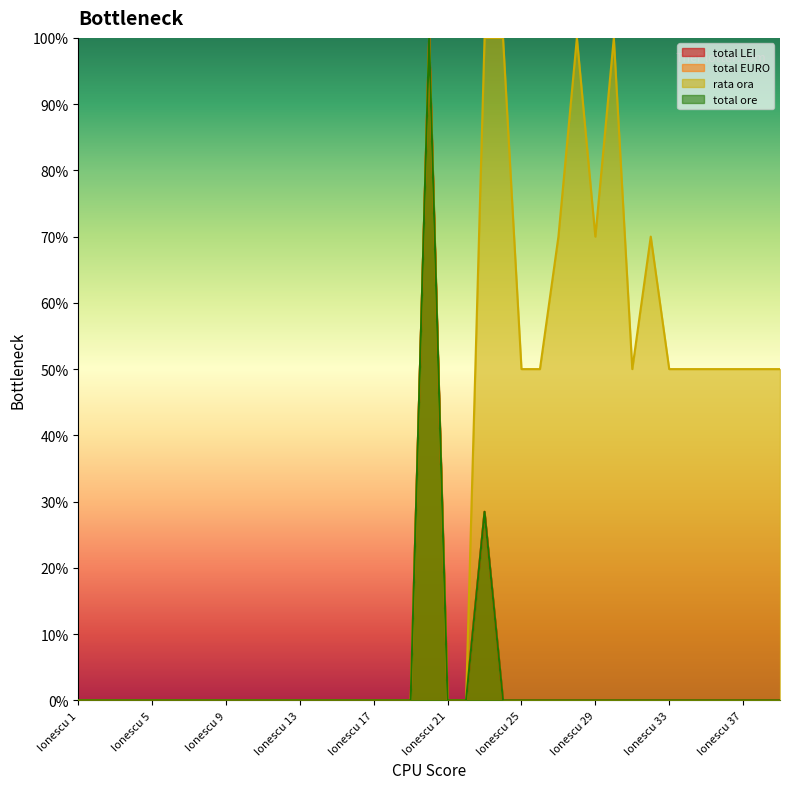

Reading left to right, what are all the values shown in this chart?

total LEI: Ionescu 1=0.0	Ionescu 2=0.0	Ionescu 3=0.0	Ionescu 4=0.0	Ionescu 5=0.0	Ionescu 6=0.0	Ionescu 7=0.0	Ionescu 8=0.0	Ionescu 9=0.0	Ionescu 10=0.0	Ionescu 11=0.0	Ionescu 12=0.0	Ionescu 13=0.0	Ionescu 14=0.0	Ionescu 15=0.0	Ionescu 16=0.0	Ionescu 17=0.0	Ionescu 18=0.0	Ionescu 19=0.0	Ionescu 20=100.0	Ionescu 21=0.0	Ionescu 22=0.0	Ionescu 23=28.5	Ionescu 24=0.0	Ionescu 25=0.0	Ionescu 26=0.0	Ionescu 27=0.0	Ionescu 28=0.0	Ionescu 29=0.0	Ionescu 30=0.0	Ionescu 31=0.0	Ionescu 32=0.0	Ionescu 33=0.0	Ionescu 34=0.0	Ionescu 35=0.0	Ionescu 36=0.0	Ionescu 37=0.0	Ionescu 38=0.0	Ionescu 39=0.0
total EURO: Ionescu 1=0.0	Ionescu 2=0.0	Ionescu 3=0.0	Ionescu 4=0.0	Ionescu 5=0.0	Ionescu 6=0.0	Ionescu 7=0.0	Ionescu 8=0.0	Ionescu 9=0.0	Ionescu 10=0.0	Ionescu 11=0.0	Ionescu 12=0.0	Ionescu 13=0.0	Ionescu 14=0.0	Ionescu 15=0.0	Ionescu 16=0.0	Ionescu 17=0.0	Ionescu 18=0.0	Ionescu 19=0.0	Ionescu 20=100.0	Ionescu 21=0.0	Ionescu 22=0.0	Ionescu 23=28.5	Ionescu 24=0.0	Ionescu 25=0.0	Ionescu 26=0.0	Ionescu 27=0.0	Ionescu 28=0.0	Ionescu 29=0.0	Ionescu 30=0.0	Ionescu 31=0.0	Ionescu 32=0.0	Ionescu 33=0.0	Ionescu 34=0.0	Ionescu 35=0.0	Ionescu 36=0.0	Ionescu 37=0.0	Ionescu 38=0.0	Ionescu 39=0.0
rata ora: Ionescu 1=0.0	Ionescu 2=0.0	Ionescu 3=0.0	Ionescu 4=0.0	Ionescu 5=0.0	Ionescu 6=0.0	Ionescu 7=0.0	Ionescu 8=0.0	Ionescu 9=0.0	Ionescu 10=0.0	Ionescu 11=0.0	Ionescu 12=0.0	Ionescu 13=0.0	Ionescu 14=0.0	Ionescu 15=0.0	Ionescu 16=0.0	Ionescu 17=0.0	Ionescu 18=0.0	Ionescu 19=0.0	Ionescu 20=100.0	Ionescu 21=0.0	Ionescu 22=0.0	Ionescu 23=100.0	Ionescu 24=100.0	Ionescu 25=50.0	Ionescu 26=50.0	Ionescu 27=70.0	Ionescu 28=100.0	Ionescu 29=70.0	Ionescu 30=100.0	Ionescu 31=50.0	Ionescu 32=70.0	Ionescu 33=50.0	Ionescu 34=50.0	Ionescu 35=50.0	Ionescu 36=50.0	Ionescu 37=50.0	Ionescu 38=50.0	Ionescu 39=50.0
total ore: Ionescu 1=0.0	Ionescu 2=0.0	Ionescu 3=0.0	Ionescu 4=0.0	Ionescu 5=0.0	Ionescu 6=0.0	Ionescu 7=0.0	Ionescu 8=0.0	Ionescu 9=0.0	Ionescu 10=0.0	Ionescu 11=0.0	Ionescu 12=0.0	Ionescu 13=0.0	Ionescu 14=0.0	Ionescu 15=0.0	Ionescu 16=0.0	Ionescu 17=0.0	Ionescu 18=0.0	Ionescu 19=0.0	Ionescu 20=100.0	Ionescu 21=0.0	Ionescu 22=0.0	Ionescu 23=28.5	Ionescu 24=0.0	Ionescu 25=0.0	Ionescu 26=0.0	Ionescu 27=0.0	Ionescu 28=0.0	Ionescu 29=0.0	Ionescu 30=0.0	Ionescu 31=0.0	Ionescu 32=0.0	Ionescu 33=0.0	Ionescu 34=0.0	Ionescu 35=0.0	Ionescu 36=0.0	Ionescu 37=0.0	Ionescu 38=0.0	Ionescu 39=0.0